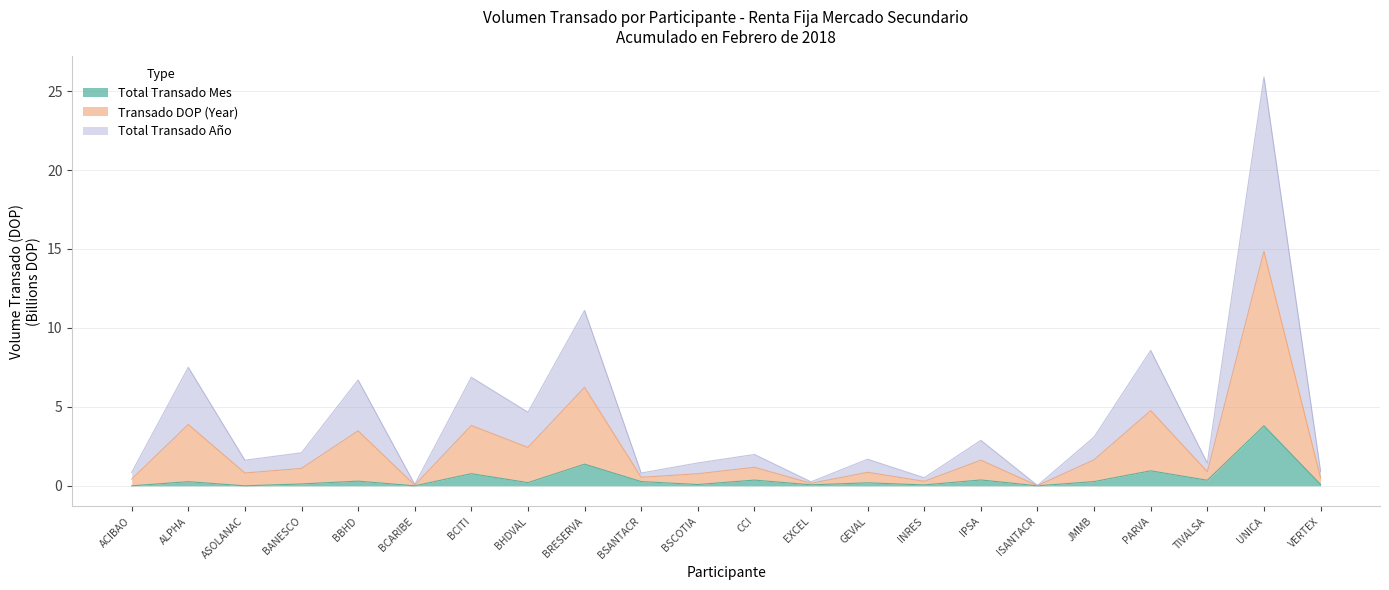

True or false: Total Transado Año and Total Transado Mes intersect in this chart.

False